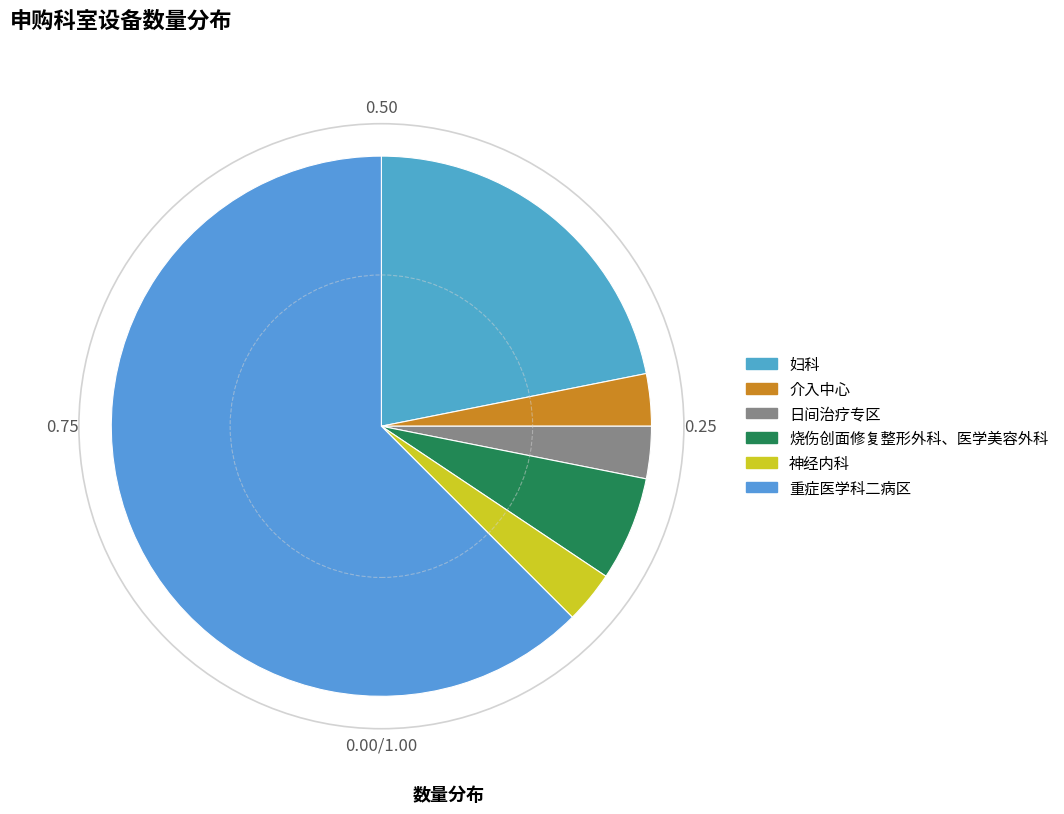

What is the total percentage of 介入中心 and 妇科?

25.0%